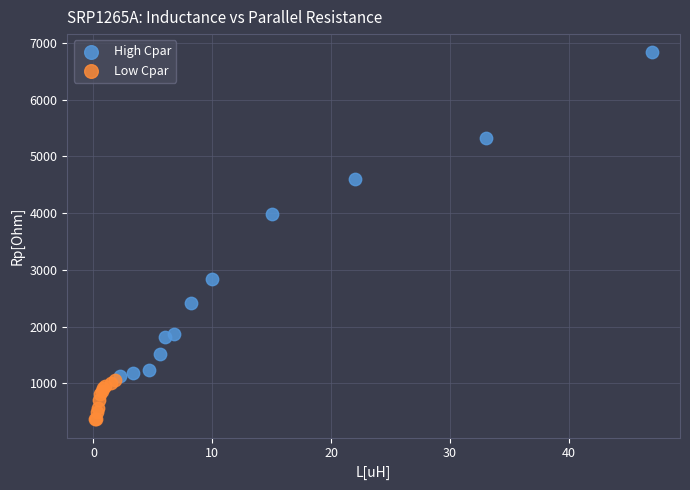

Which series contains the highest Y value?

High Cpar